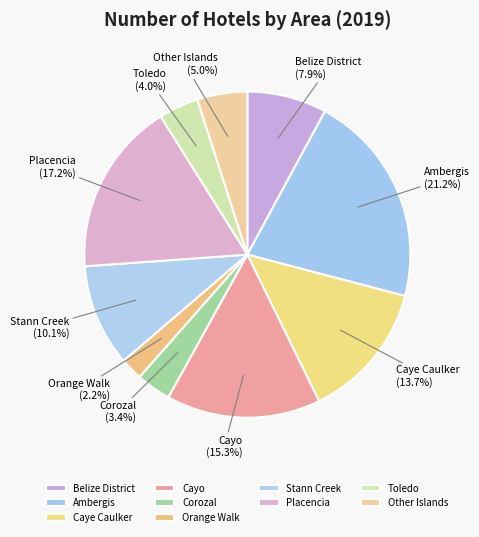

Which category has the biggest portion of the pie?

Ambergis